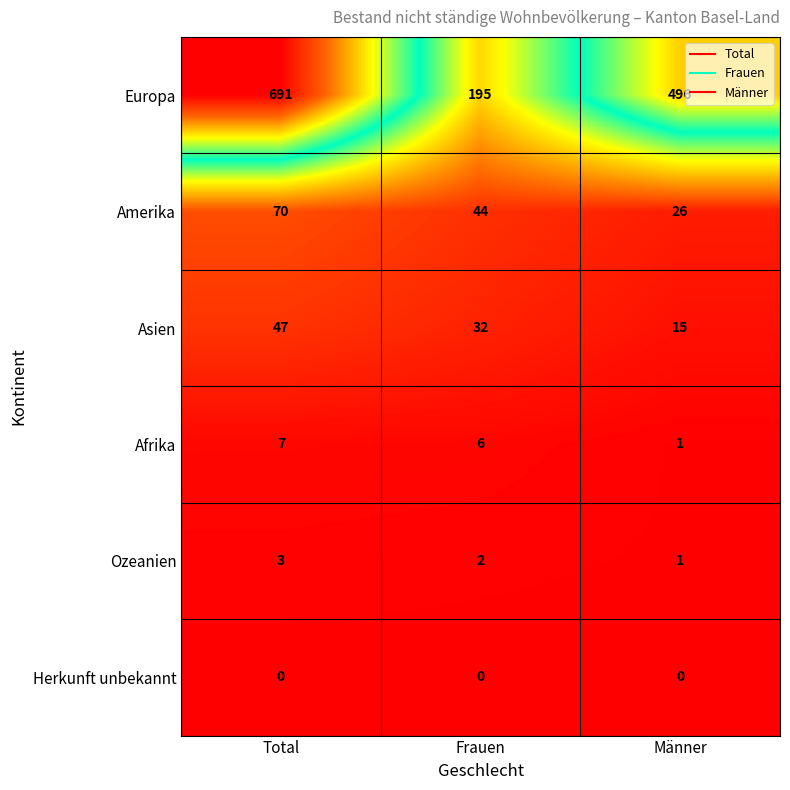

The Afrika series shows 4 at Total. True or false?

False